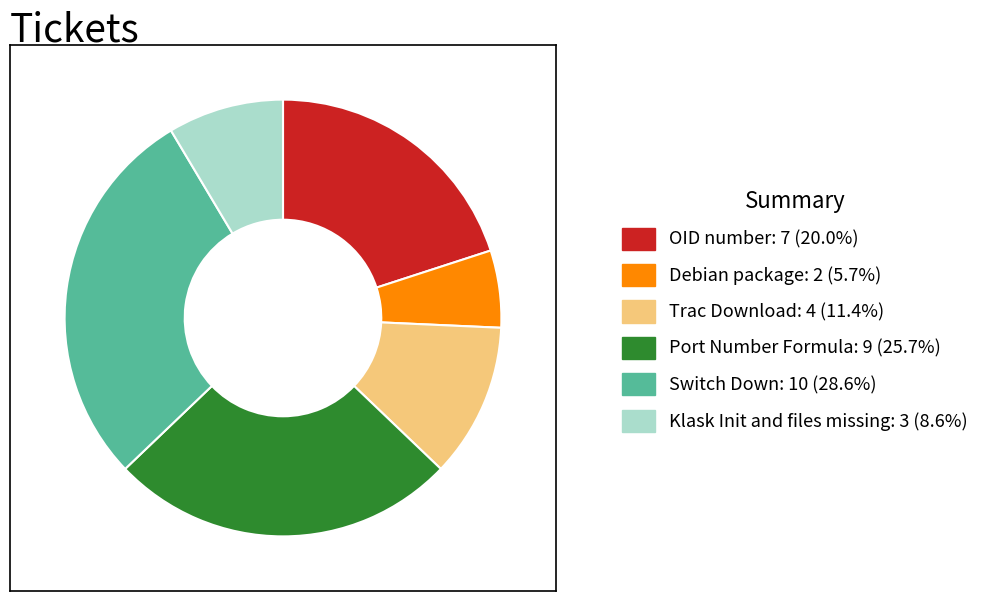

Do Debian package: 2 (5.7%) and OID number: 7 (20.0%) together represent more than half of the pie?

No